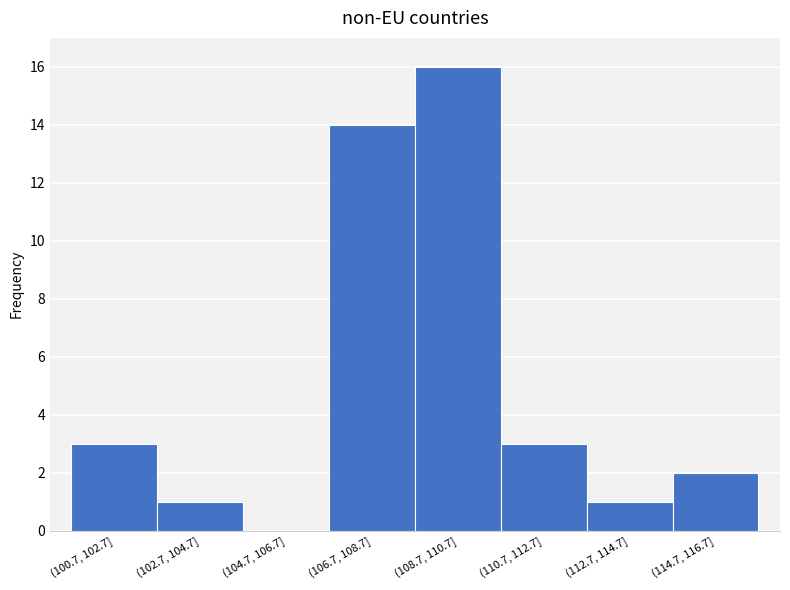

Reading right to left, what are all the values shown in this chart?

(114.7, 116.7]=2	(112.7, 114.7]=1	(110.7, 112.7]=3	(108.7, 110.7]=16	(106.7, 108.7]=14	(104.7, 106.7]=0	(102.7, 104.7]=1	(100.7, 102.7]=3